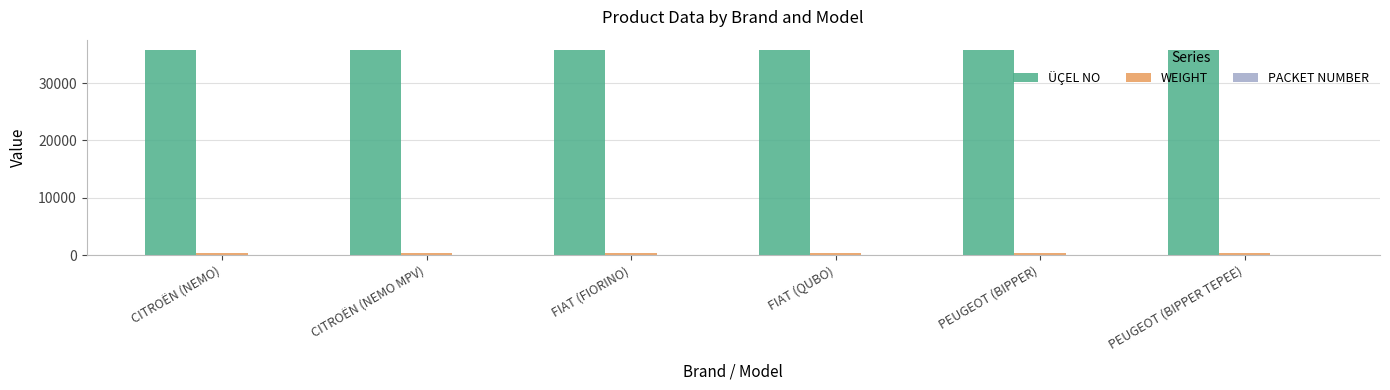

Which series has the largest total across all categories?

ÜÇEL NO